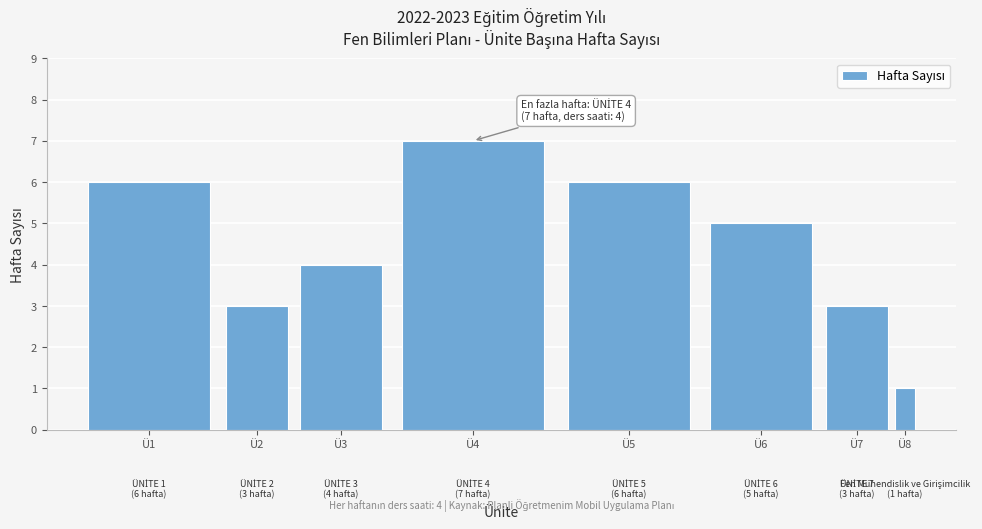

Reading left to right, list all the values displayed in this chart.

Ü1=6	Ü2=3	Ü3=4	Ü4=7	Ü5=6	Ü6=5	Ü7=3	Ü8=1